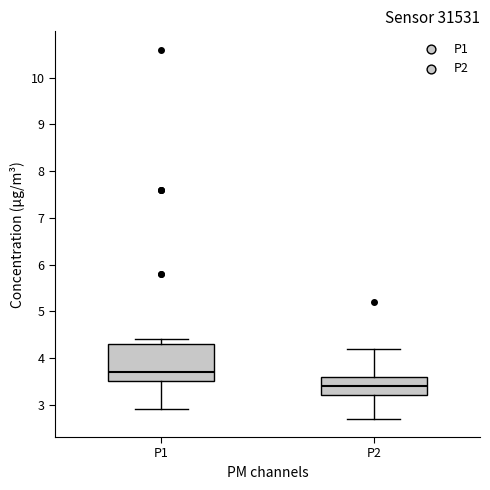

Reading left to right, transcribe this box plot: for each box, give where its median line is, the range the box spans, and where its two whiskers end, as read against the y-axis. The values are not printed on the chart, so give them approximately, as read against the axis.

P1: median 3.7, box 3.5 to 4.3, whiskers 2.9 to 4.4
P2: median 3.4, box 3.2 to 3.6, whiskers 2.7 to 4.2